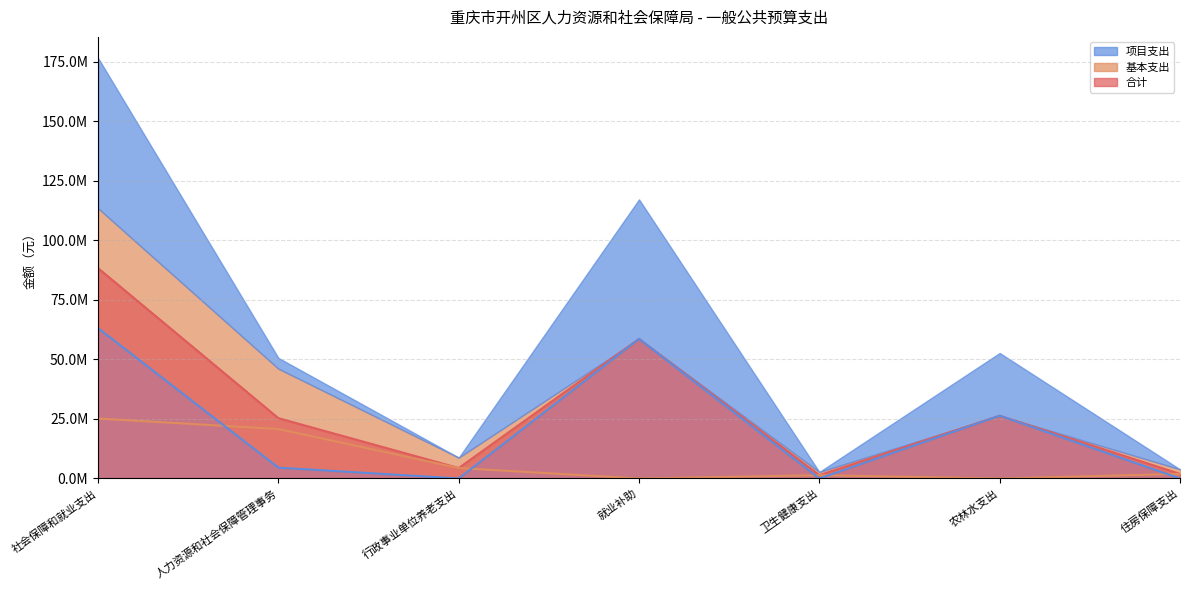

True or false: 基本支出 and 合计 cross at least once.

False